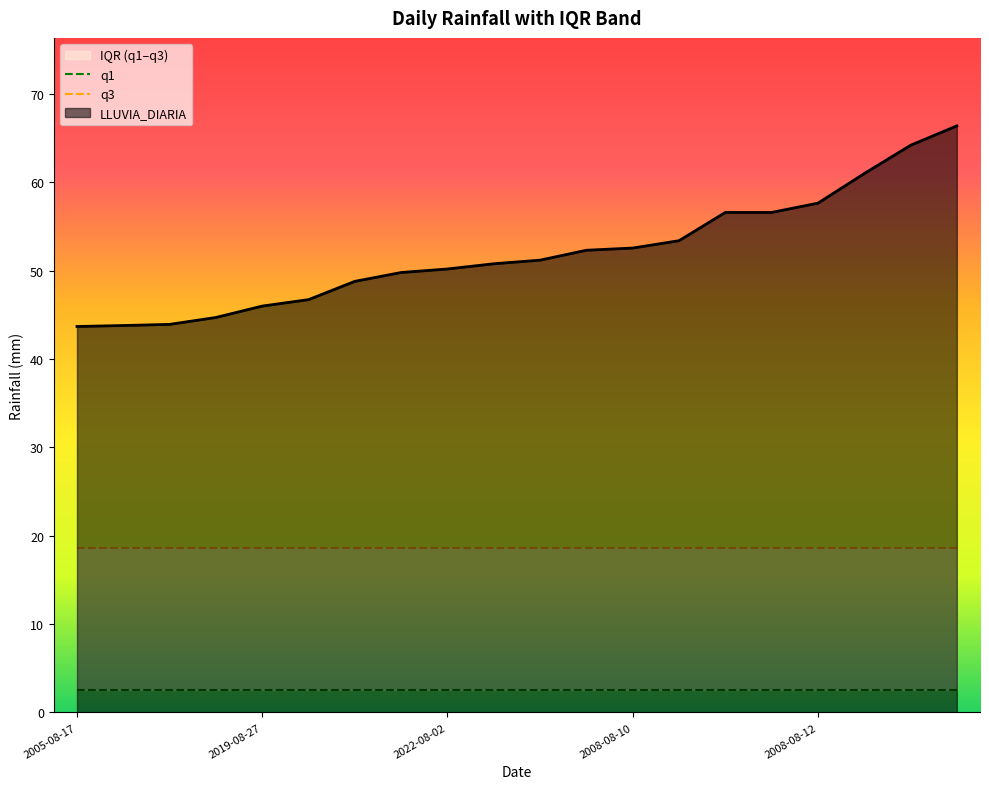

The value of q3 at 2019-08-27 is 24.6. True or false?

False